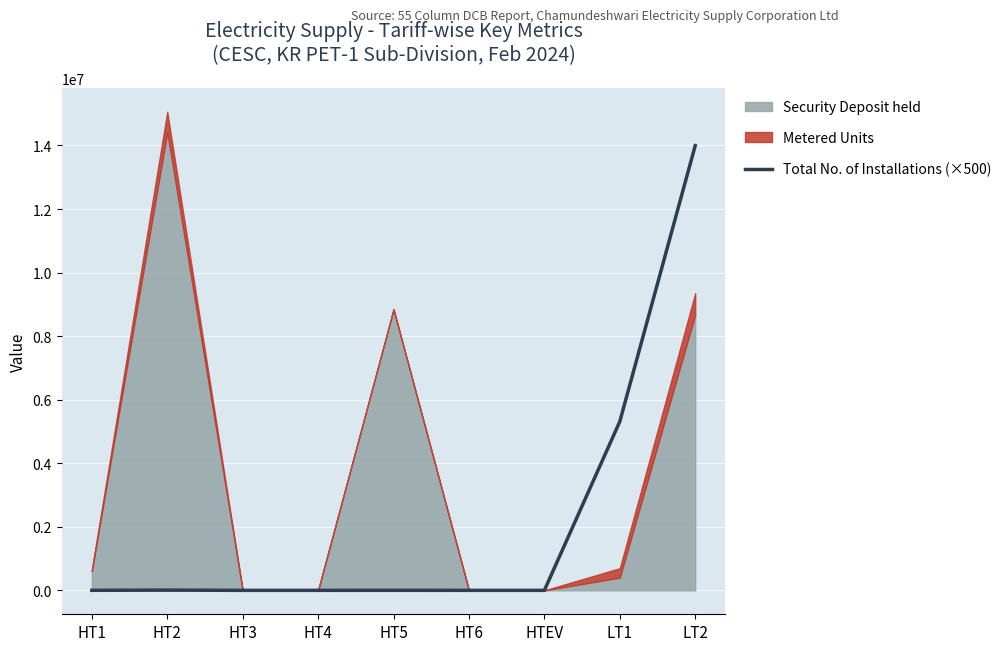

How many lines are shown in the chart?

1